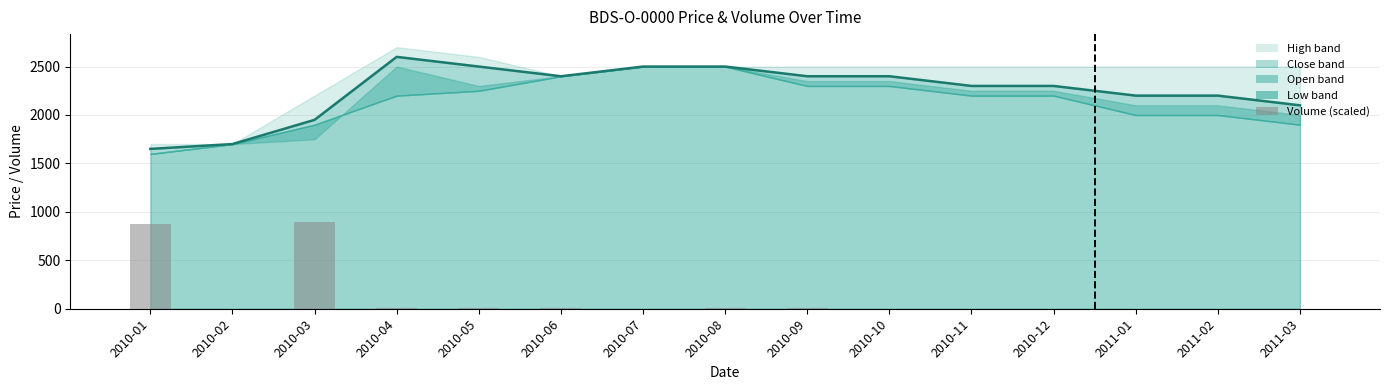

What is the difference between the Volume (scaled) values at 2010-04 and 2010-07?

9.1